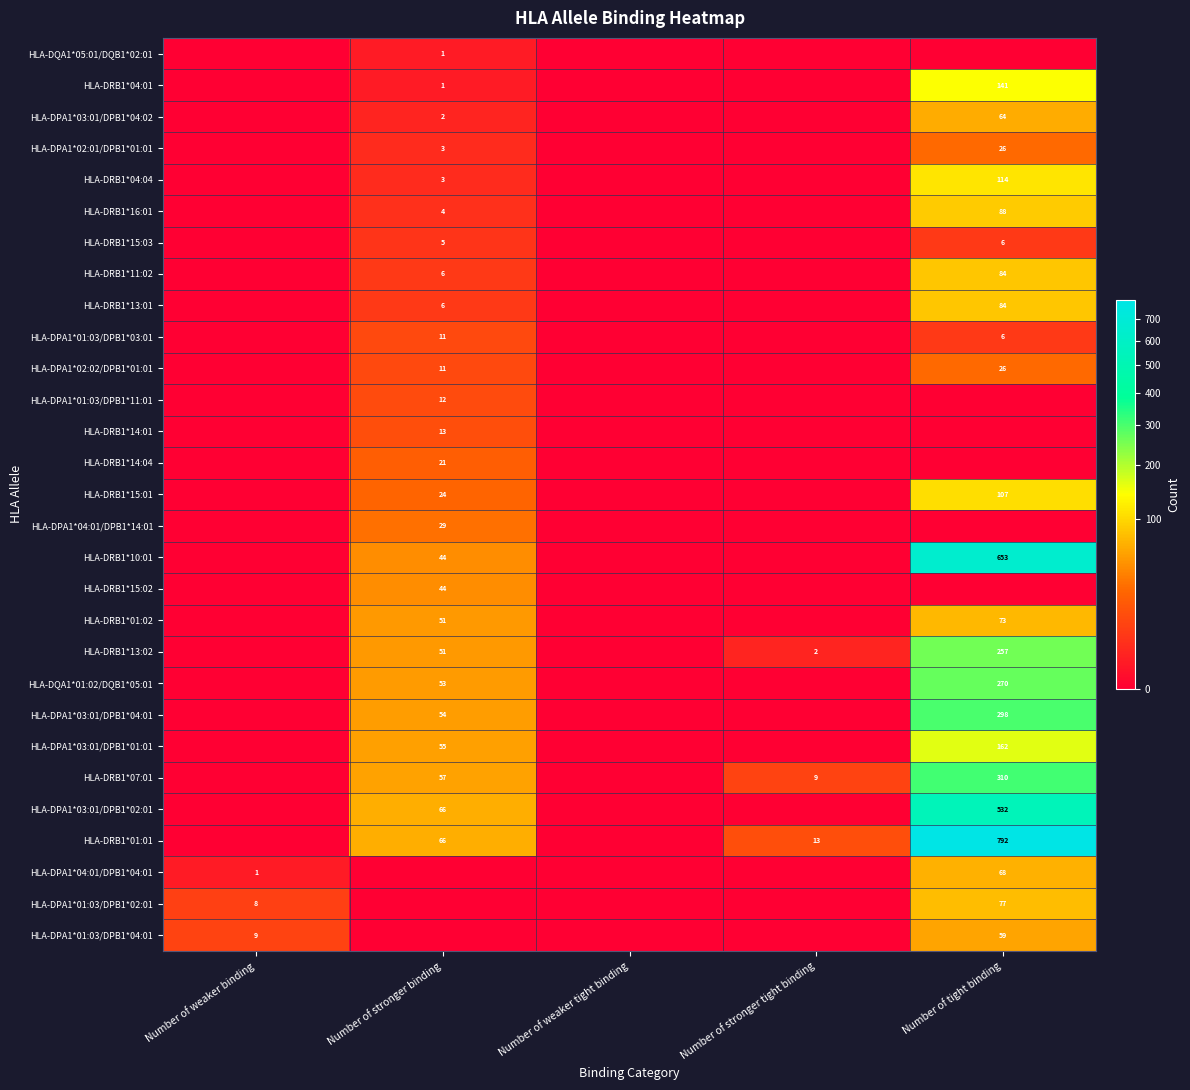

True or false: HLA-DPA1*03:01/DPB1*04:01 has a value of 92 at Number of tight binding.

False